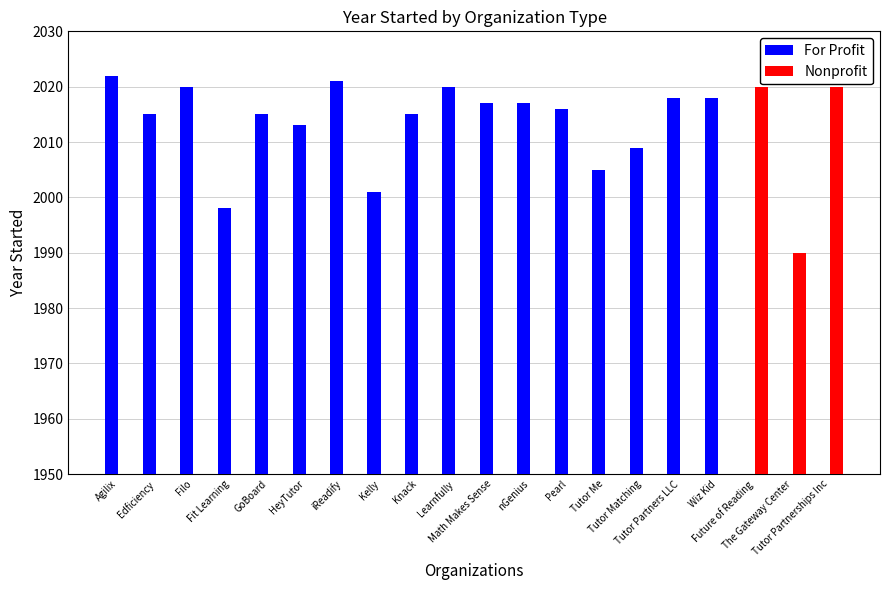

At Tutor Me, list the series in order from largest to smallest.

For Profit, Nonprofit